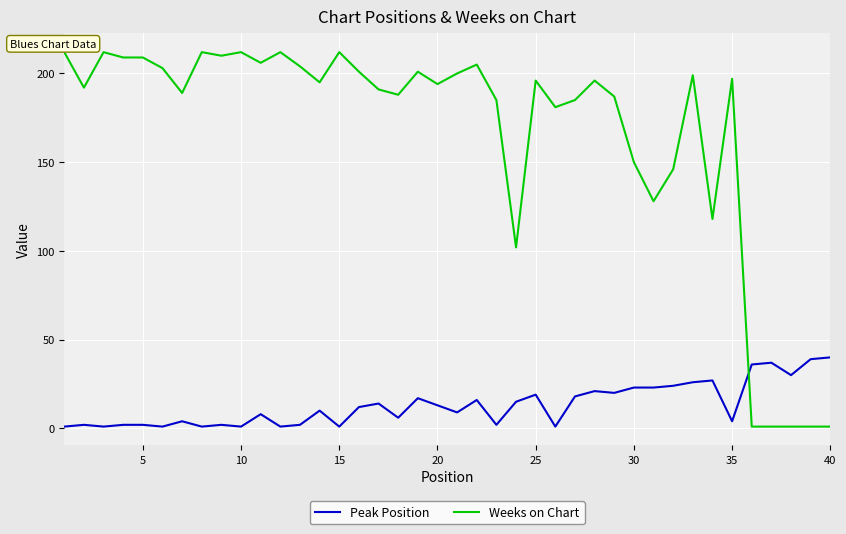

Which series has the largest total across all categories?

Weeks on Chart